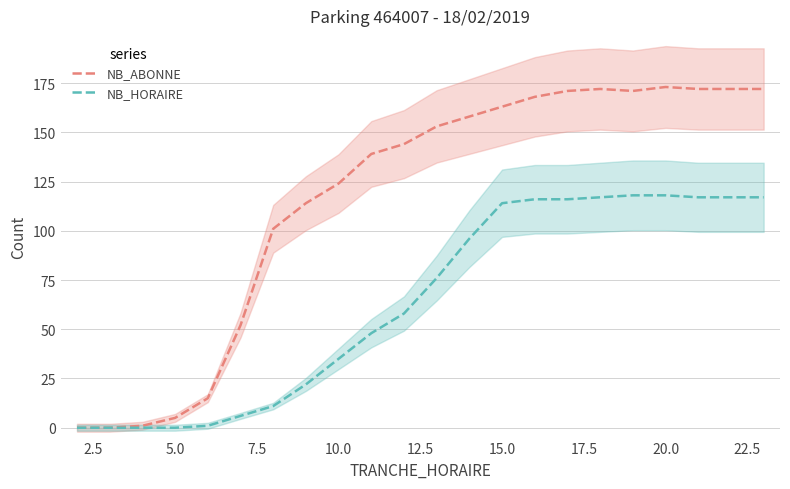

What is the highest value of the NB_ABONNE series?

173